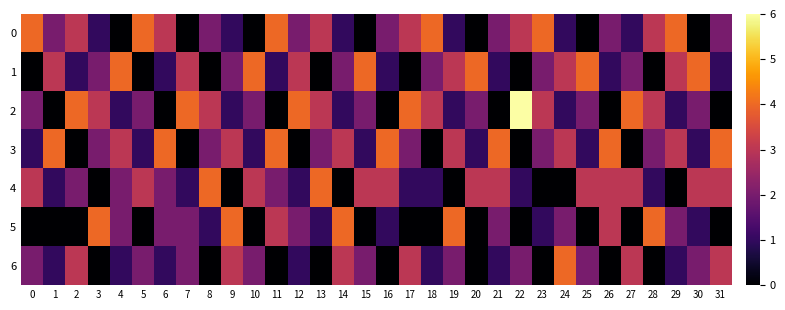

What is the spread (max minus min) of values at 27?

4